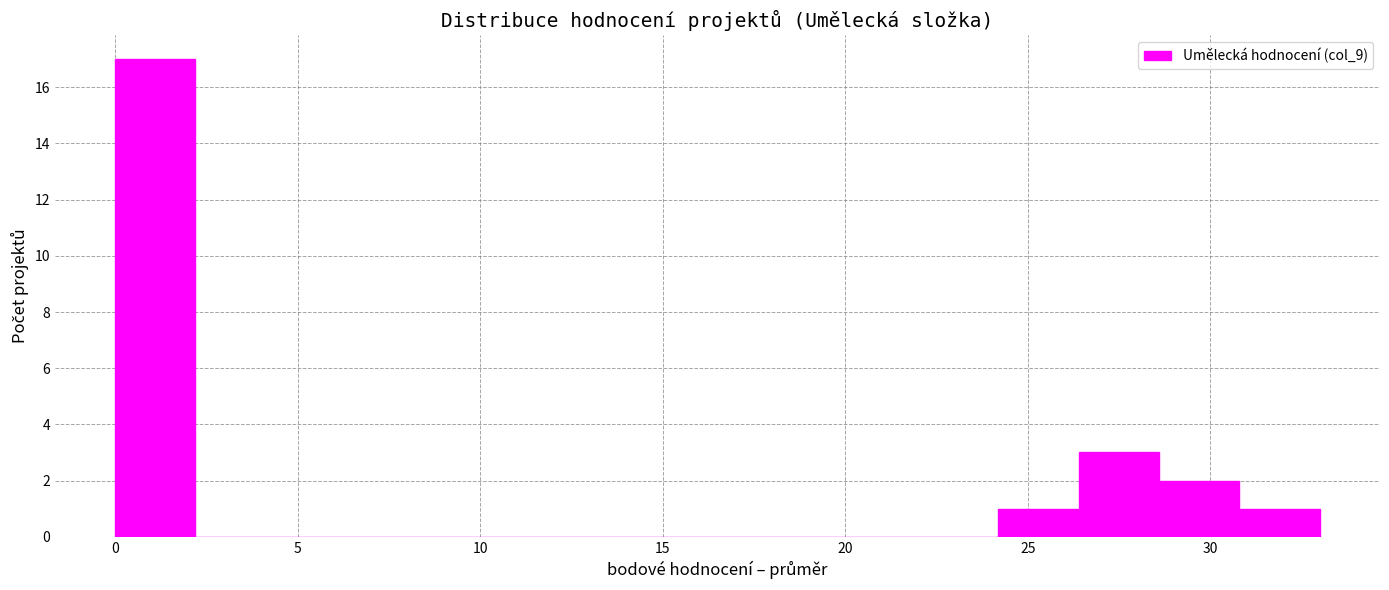

Reading left to right, transcribe this chart: for each bar, give the range it covers on the x-axis and its height. Neither the bar edges nor the heights are printed on the chart, so give them approximately, as read against the axes.

0.0 to 2.2: 17
2.2 to 4.4: 0
4.4 to 6.6: 0
6.6 to 8.8: 0
8.8 to 11.0: 0
11.0 to 13.2: 0
13.2 to 15.4: 0
15.4 to 17.6: 0
17.6 to 19.8: 0
19.8 to 22.0: 0
22.0 to 24.2: 0
24.2 to 26.4: 1
26.4 to 28.6: 3
28.6 to 30.8: 2
30.8 to 33.0: 1